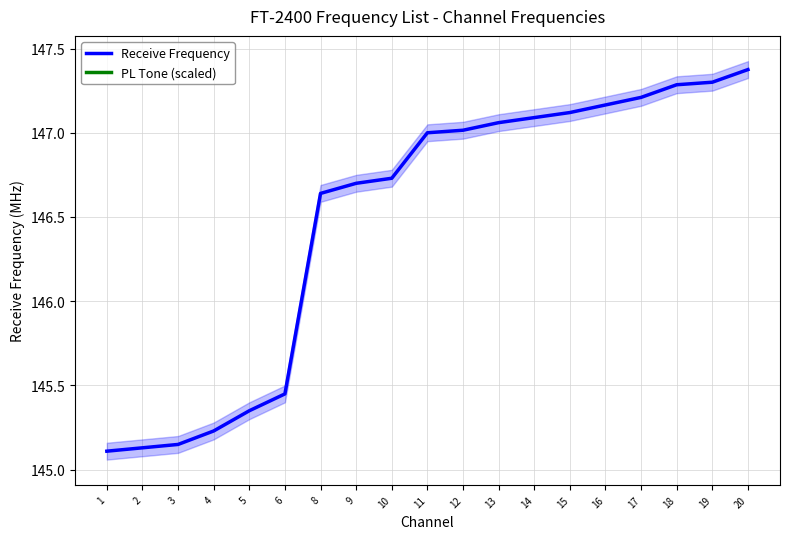

What are all the series names shown in the legend?

Receive Frequency, PL Tone (scaled)